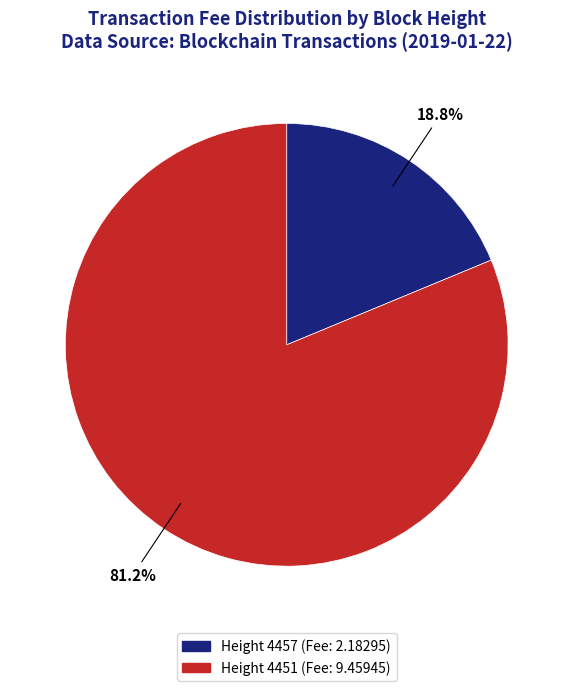

How many segments does this pie chart have?

2